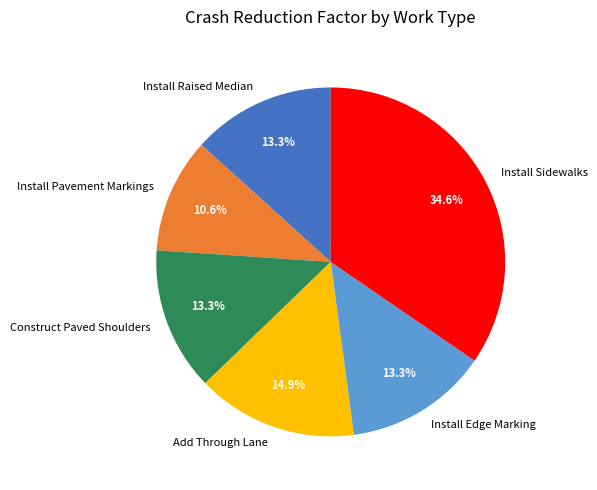

Does Install Sidewalks account for over 50% of the chart?

No